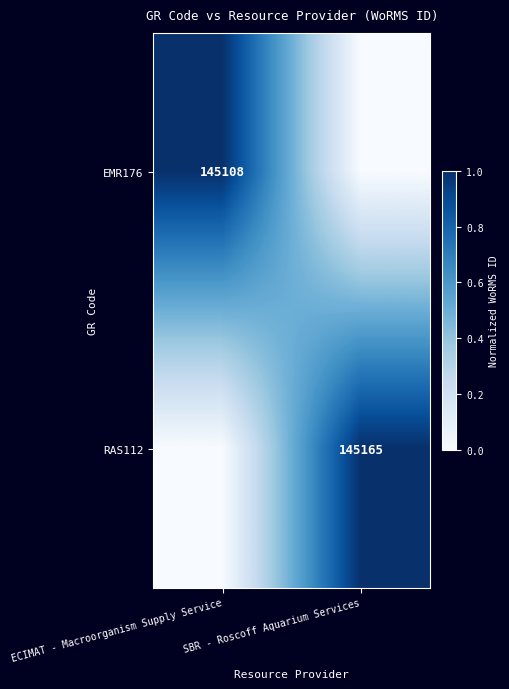

Is the value of RAS112 at SBR - Roscoff Aquarium Services greater than the value of EMR176 at ECIMAT - Macroorganism Supply Service?

Yes